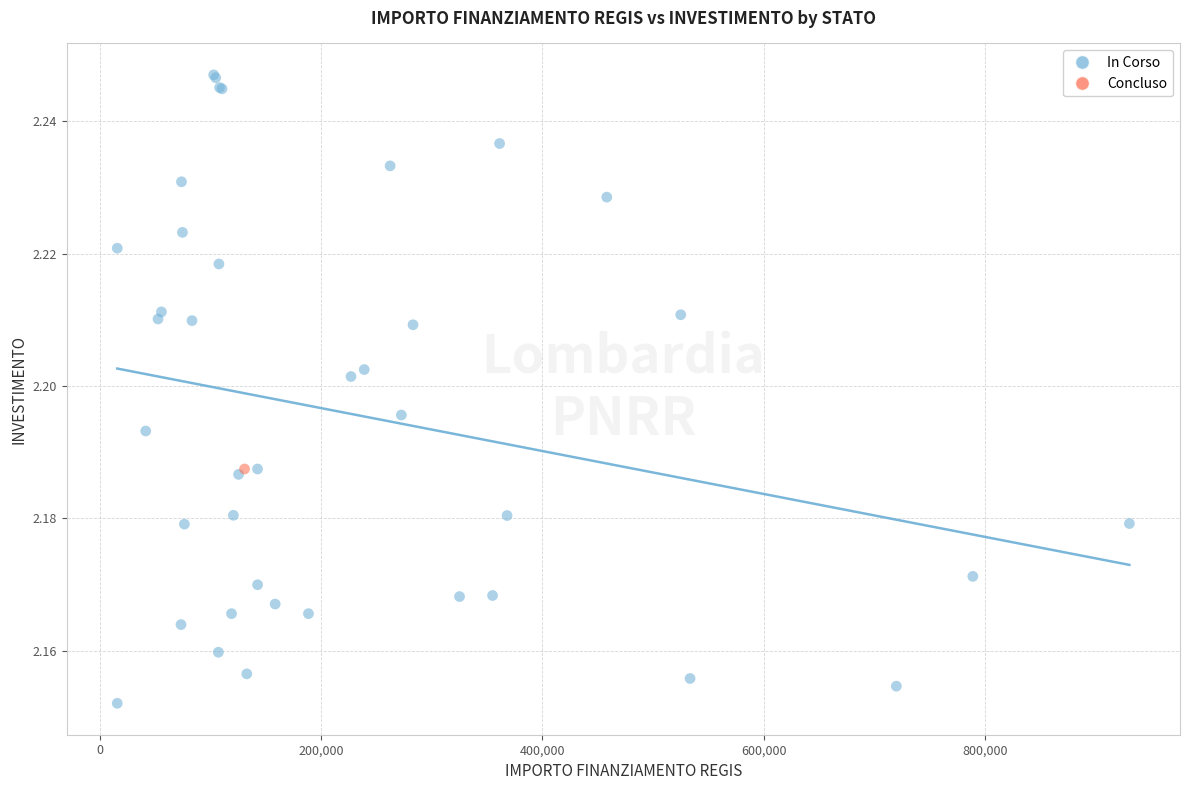

What are all the series names shown in the legend?

In Corso, Concluso